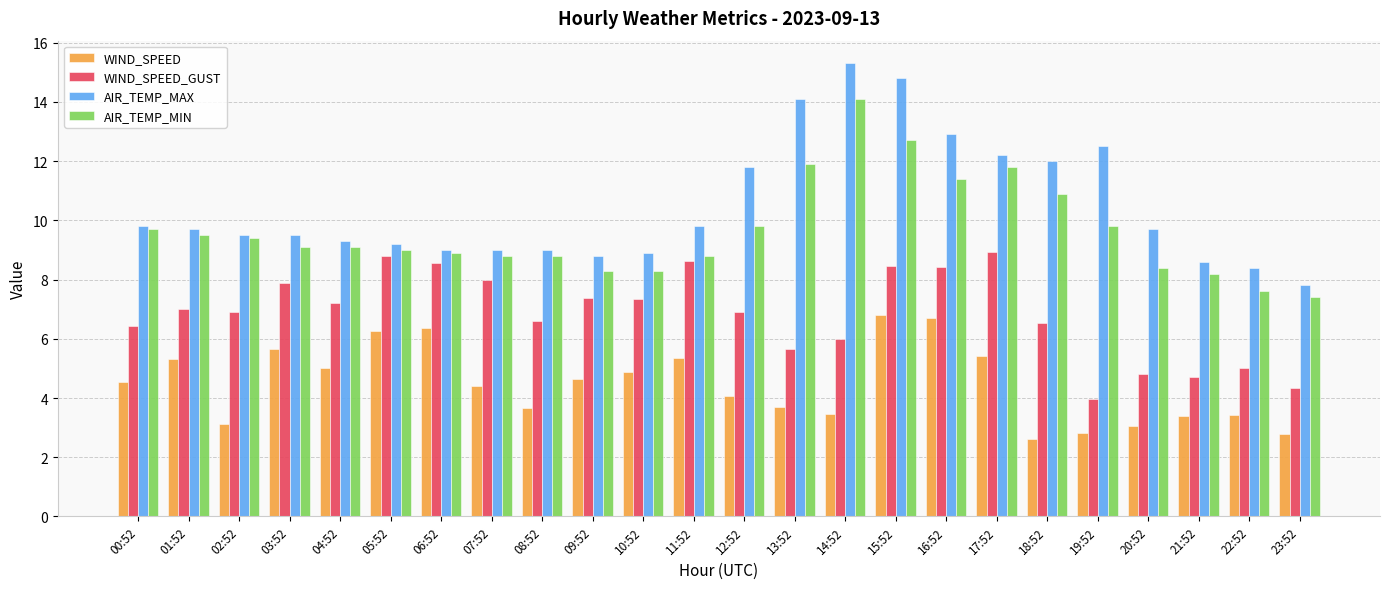

What is the average value of the WIND_SPEED_GUST series?

6.8